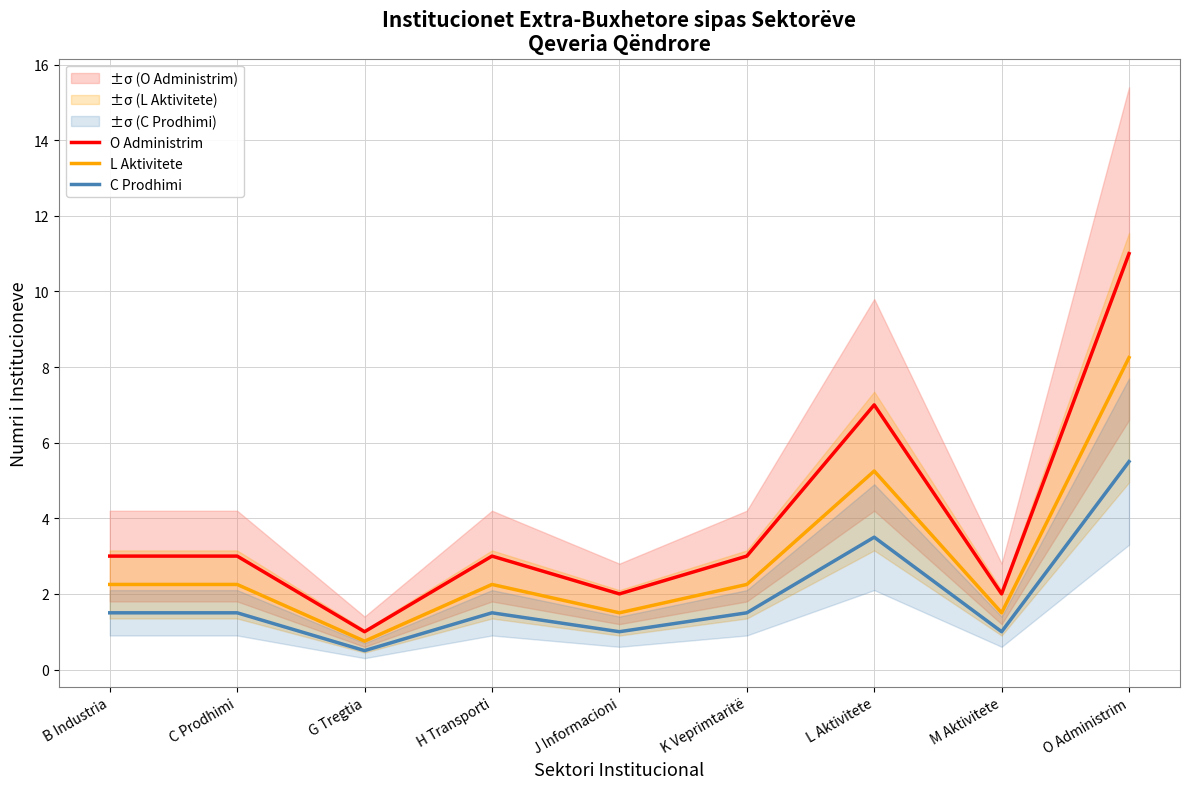

What is the highest value of the O Administrim series?

11.0